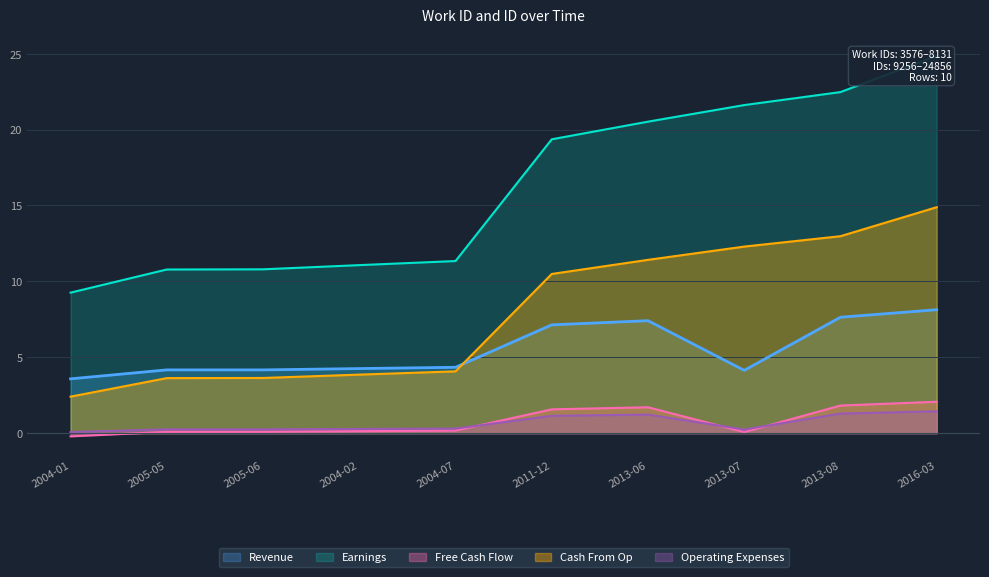

What is the sum of the Operating Expenses values at 2004-02 and 2013-08?

1.6